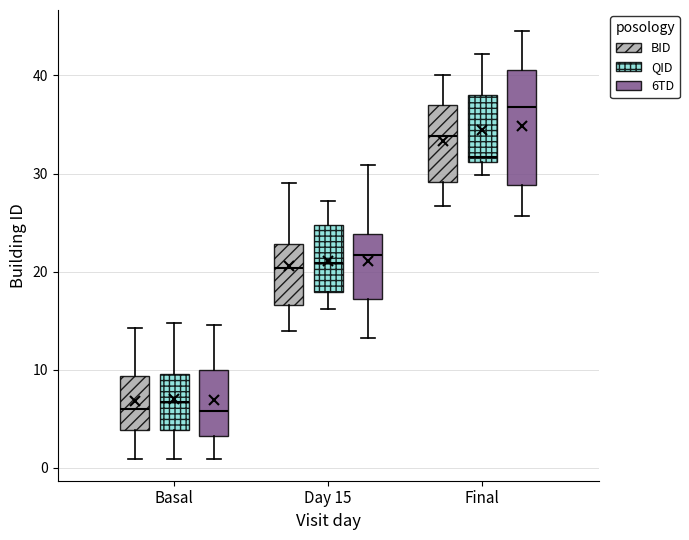

Where is the upper edge of the box for Day 15 (QID) on the y-axis? The values are not printed on the chart, so give them approximately, as read against the axis.

25